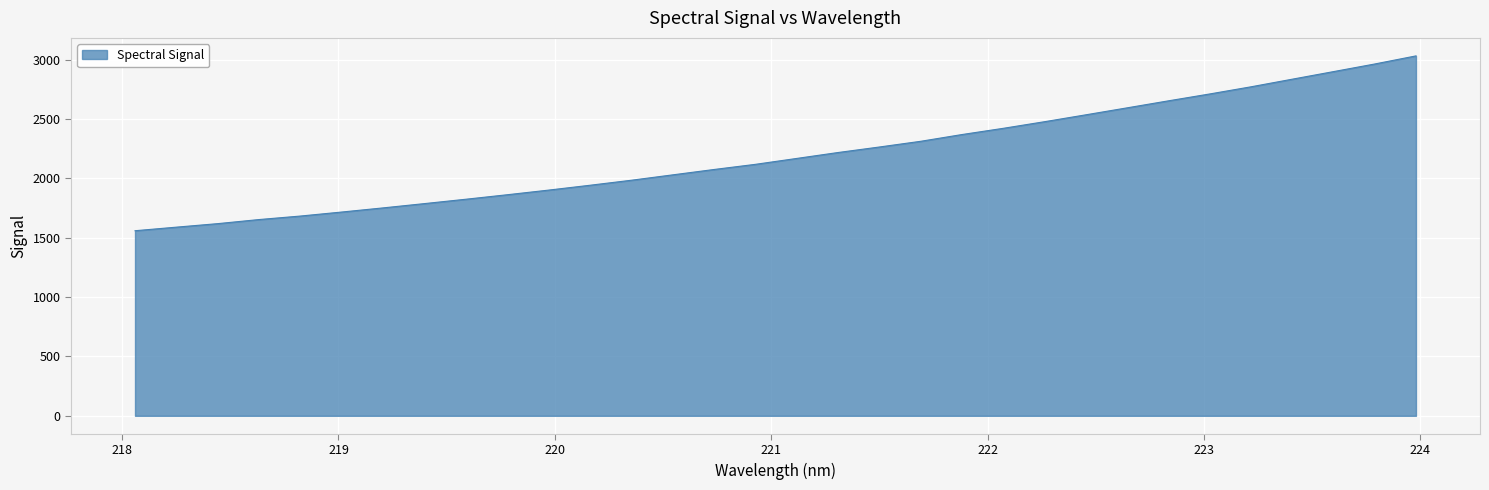

What is the smallest value displayed?

1559.0